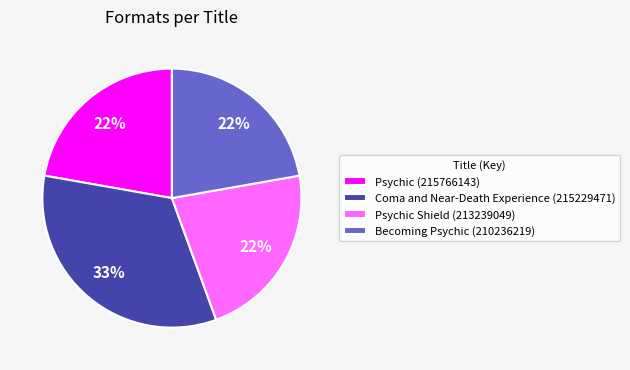

To the nearest percent, what is the combined percentage of Psychic (215766143) and Coma and Near-Death Experience (215229471)?

56%